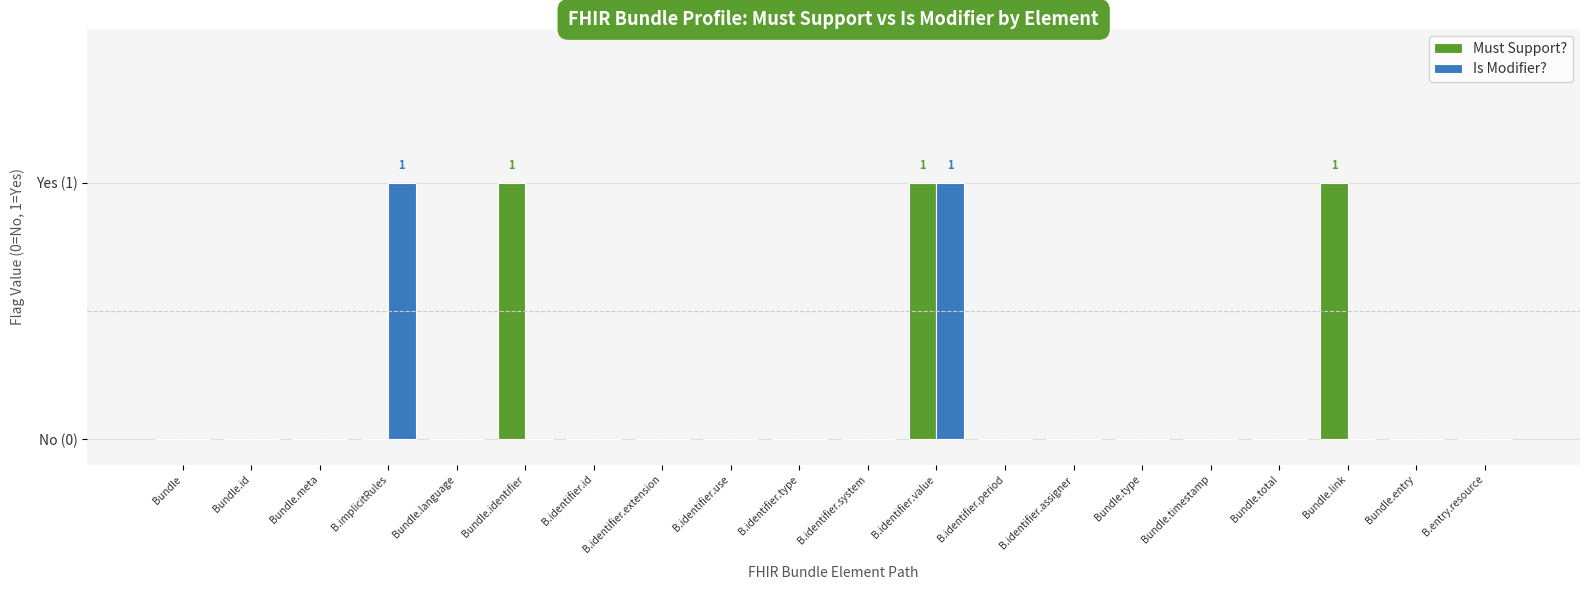

What are all the series names shown in the legend?

Must Support?, Is Modifier?